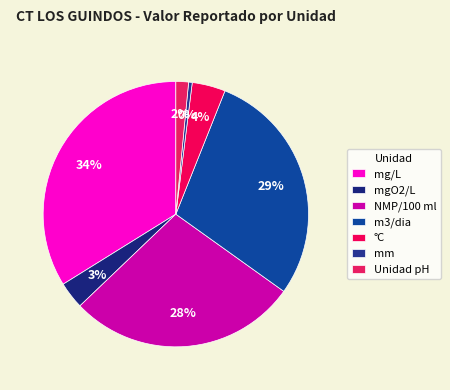

What is the largest slice in the pie chart?

mg/L